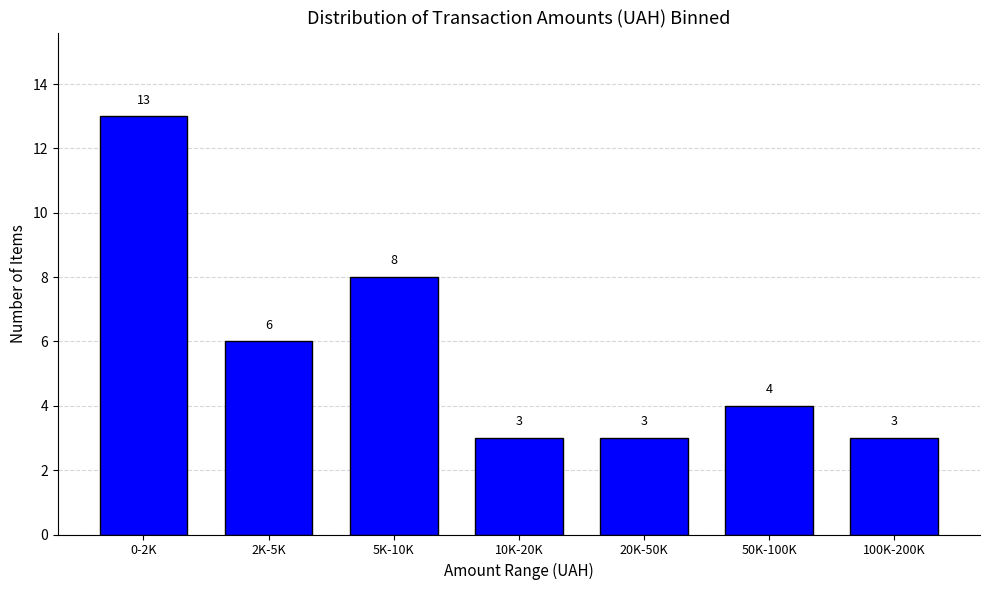

Reading right to left, what are all the values shown in this chart?

100K-200K=3	50K-100K=4	20K-50K=3	10K-20K=3	5K-10K=8	2K-5K=6	0-2K=13